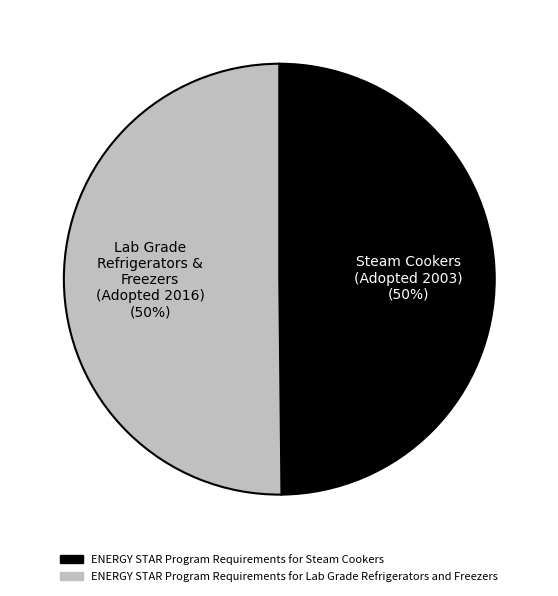

To the nearest percent, what percentage of the pie is ENERGY STAR Program Requirements for Steam Cookers?

50%